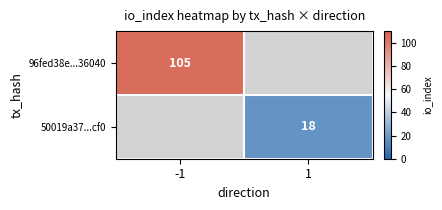

Is the value of 96fed38e...36040 at -1 greater than the value of 50019a37...cf0 at 1?

Yes